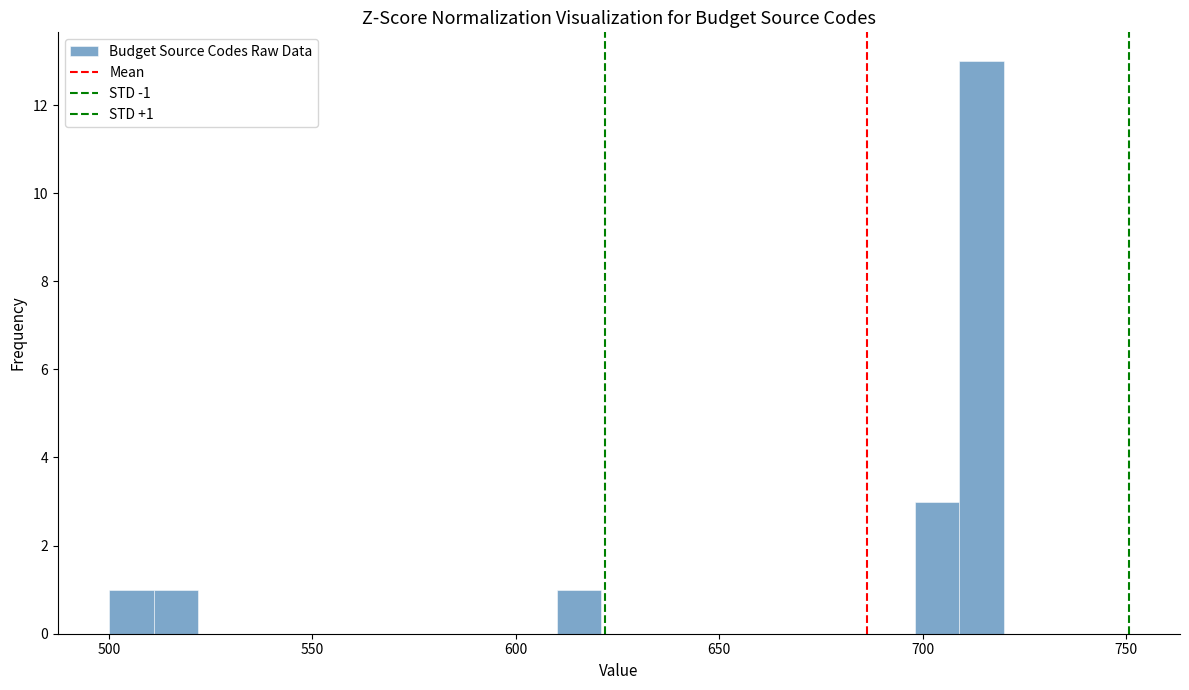

Read against the x-axis, roughly where is the centre of the tallest bar?

715